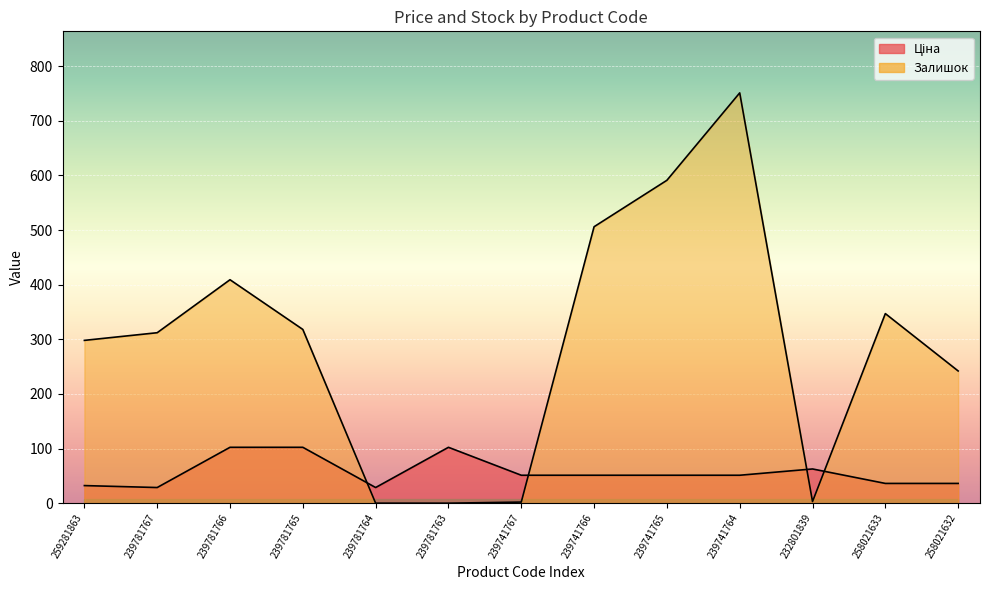

List the series in order of their overall mean, lowest first.

Ціна, Залишок